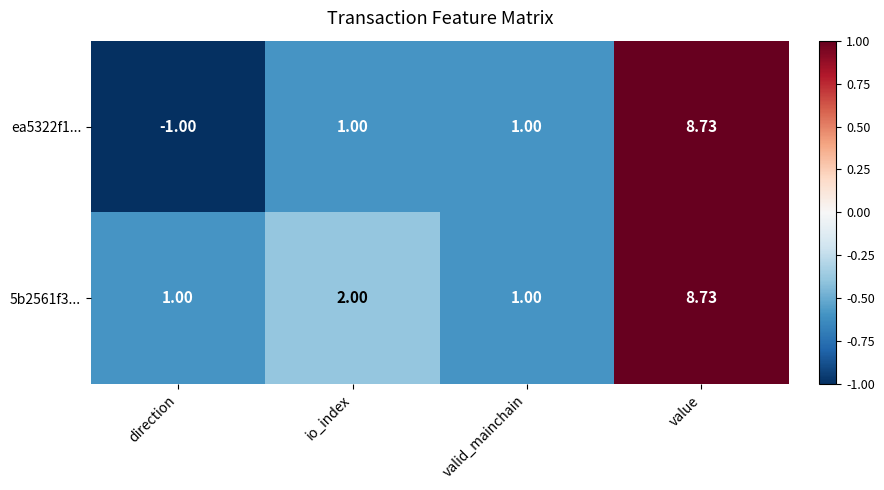

Which series has the widest spread of values?

ea5322f1...